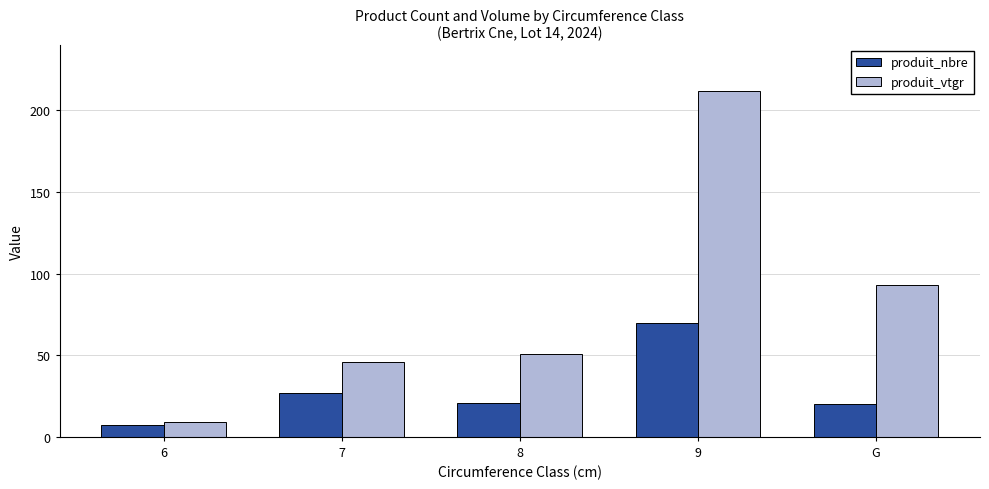

What is the sum of the produit_vtgr values at 6 and 9?

221.1